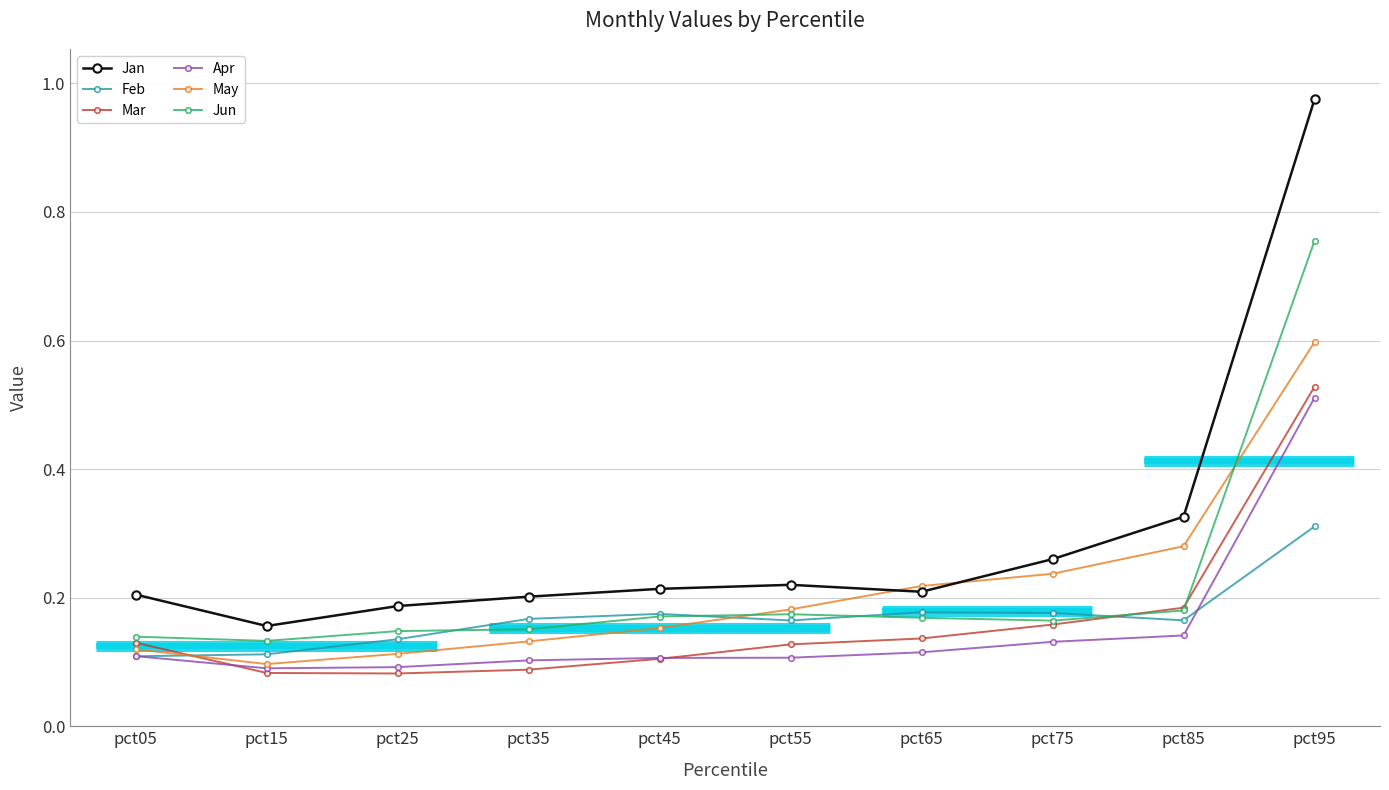

What is the maximum value shown in the chart?

1.0